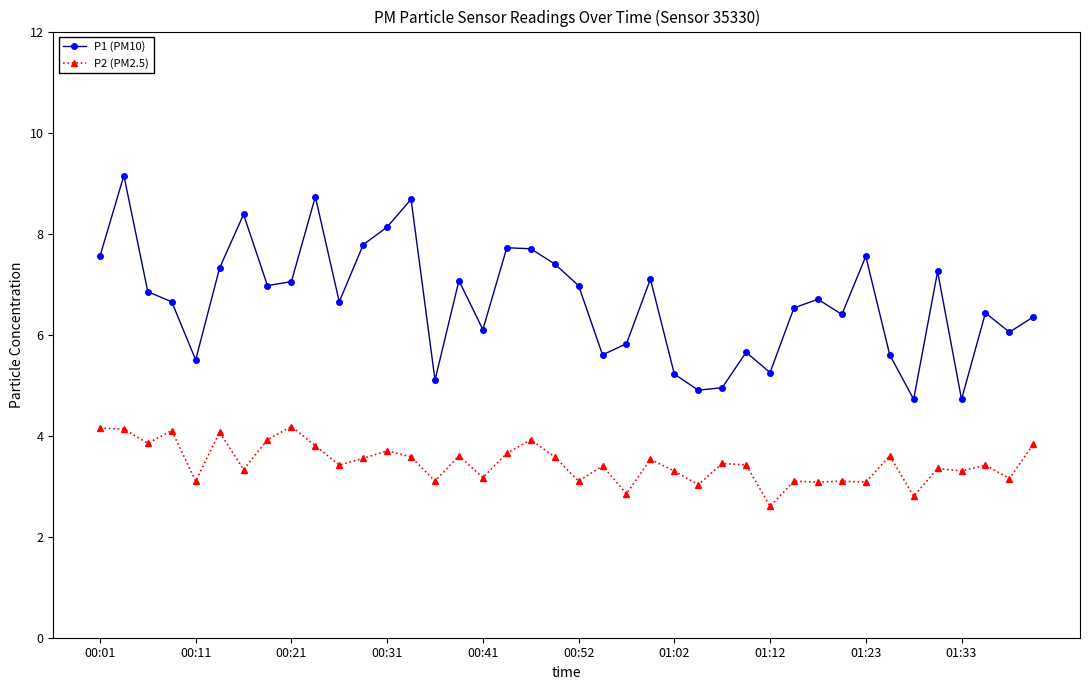

What is the smallest value displayed?

2.6